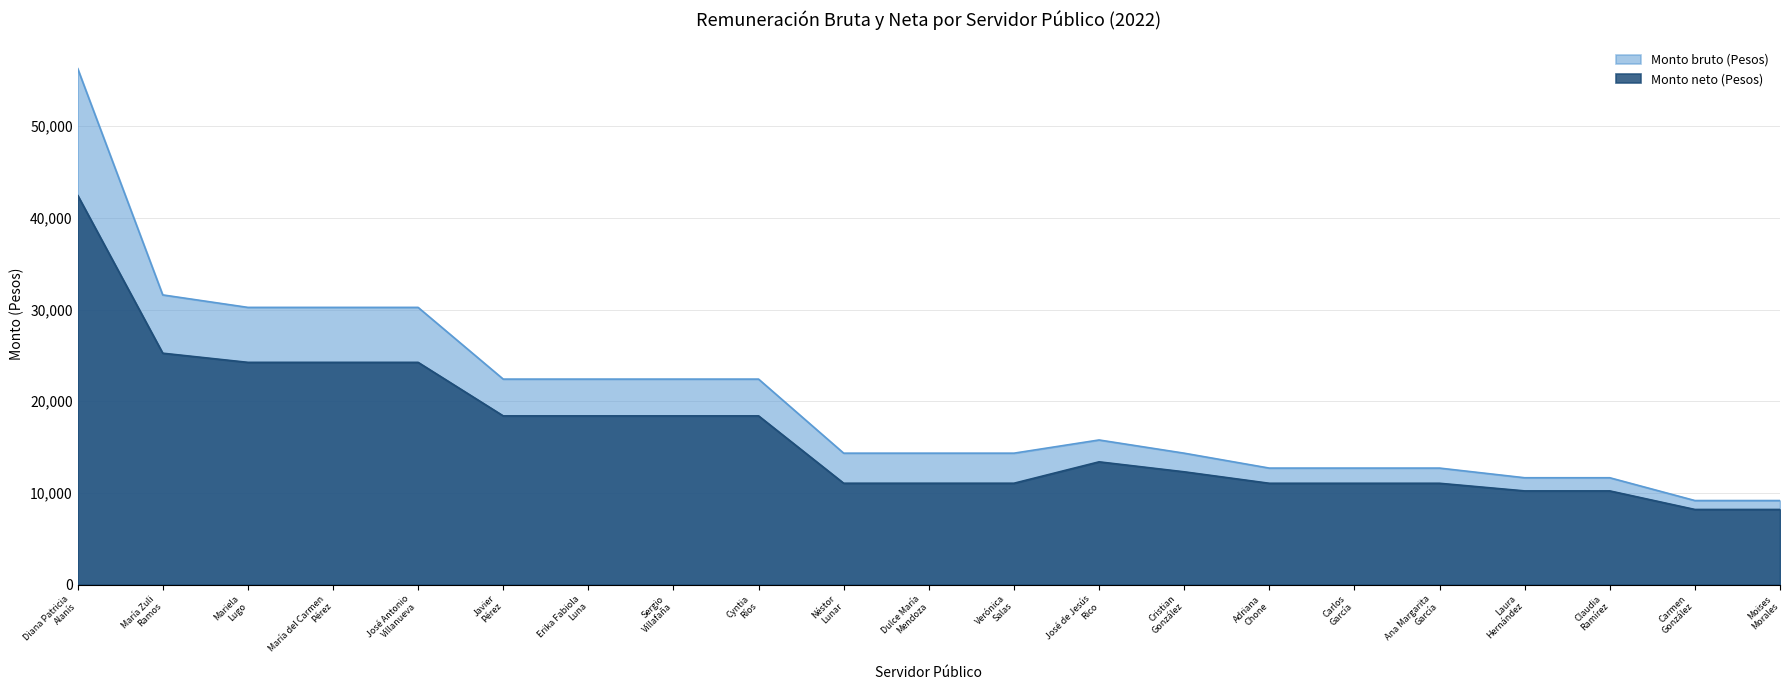

What is the sum of the Monto bruto (Pesos) values at Adriana
Chone and Cristian
González?

27032.6